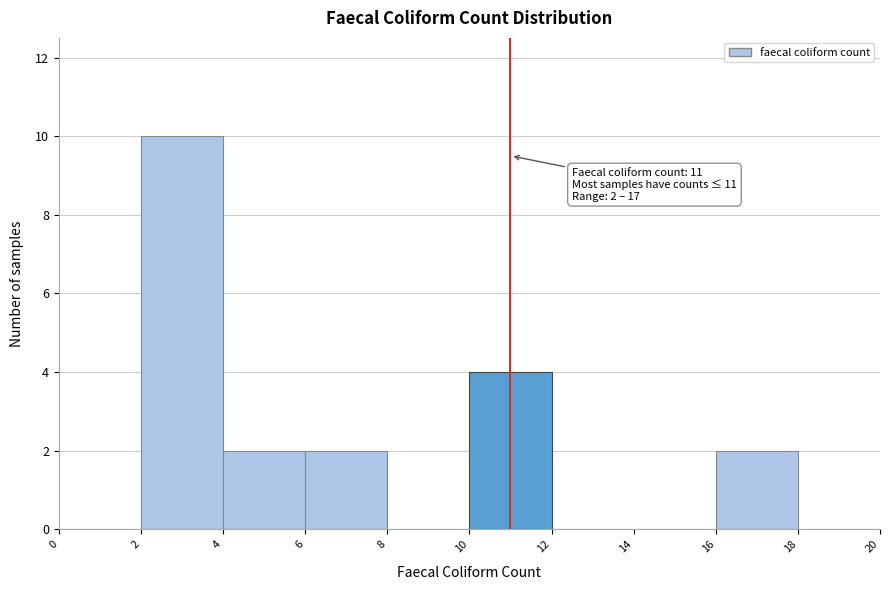

Over which range of the x-axis is the bar tallest?

2 to 4